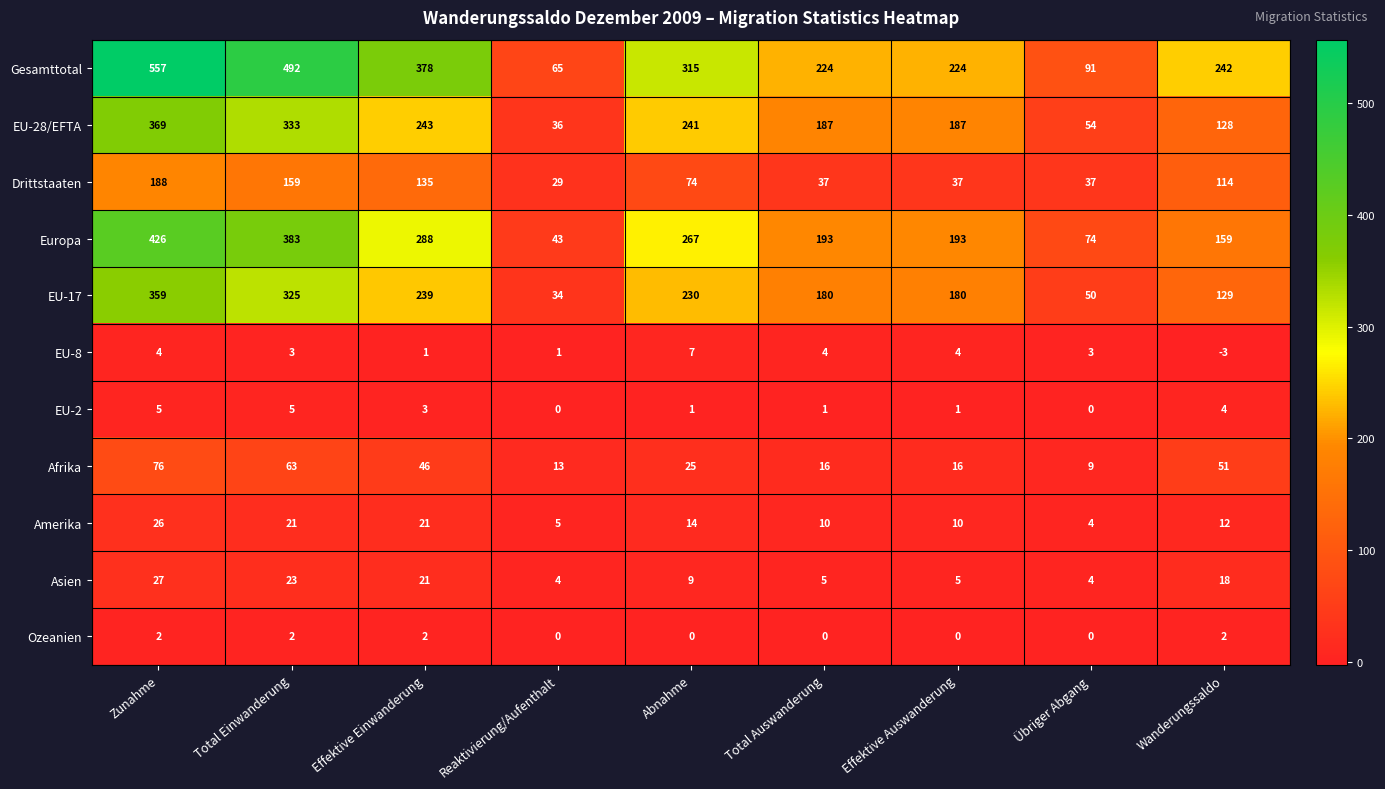

The Afrika series shows 24 at Effektive Auswanderung. True or false?

False